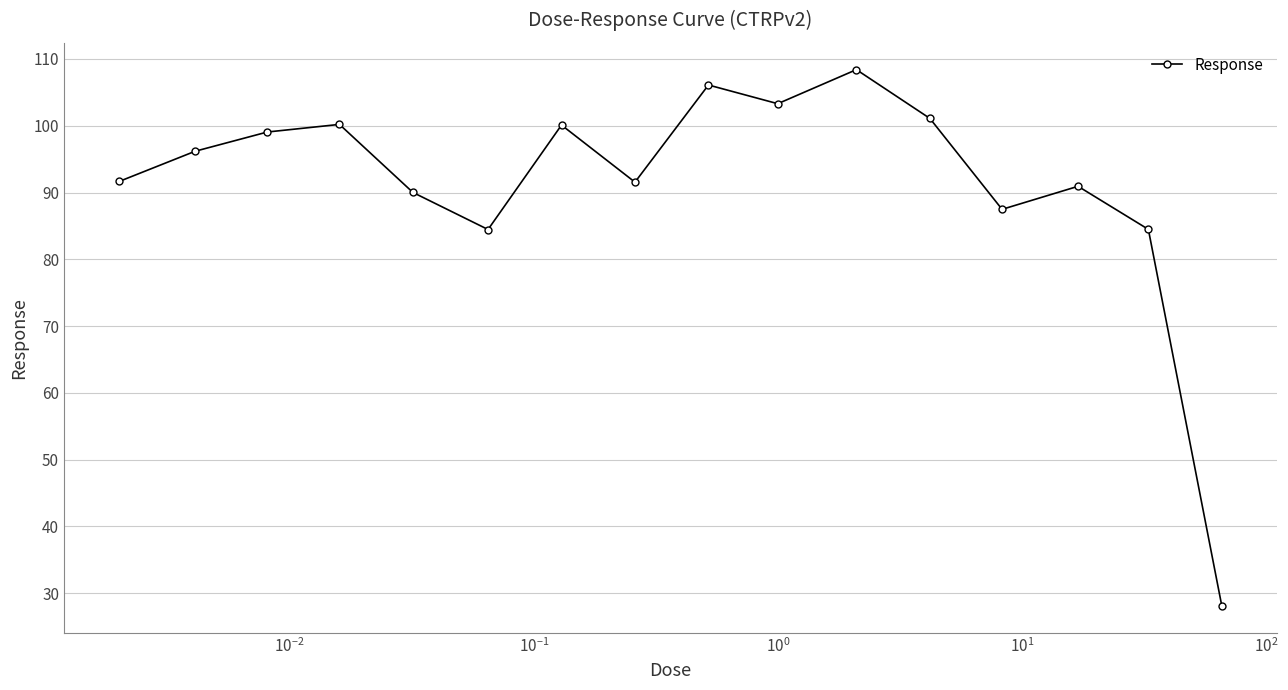

What is the value of the 16th point from the left?

28.1